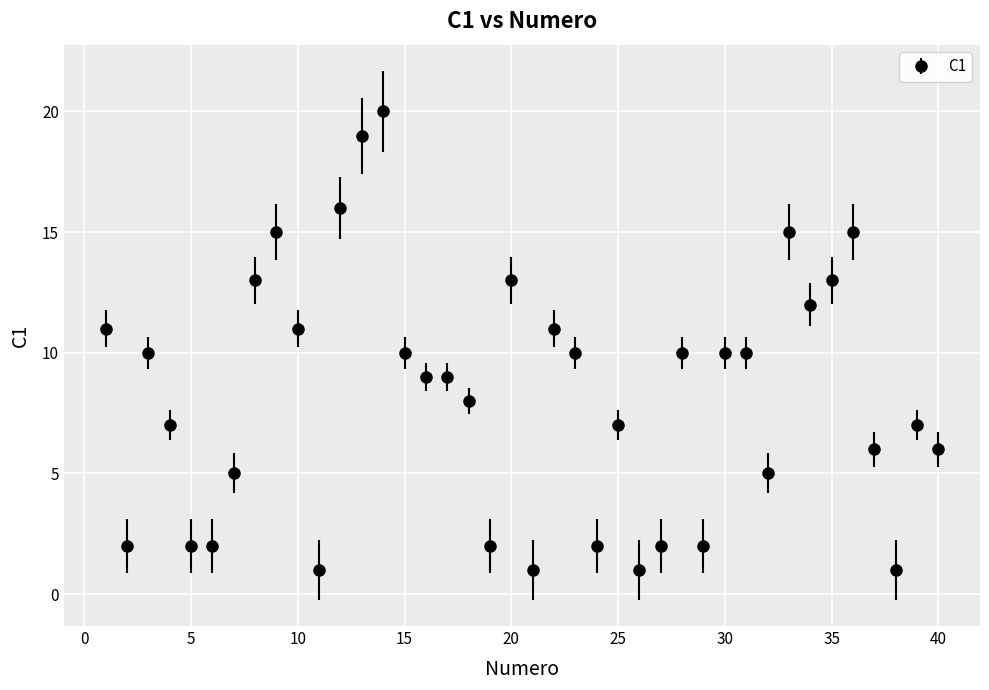

What is the greatest value displayed?

20